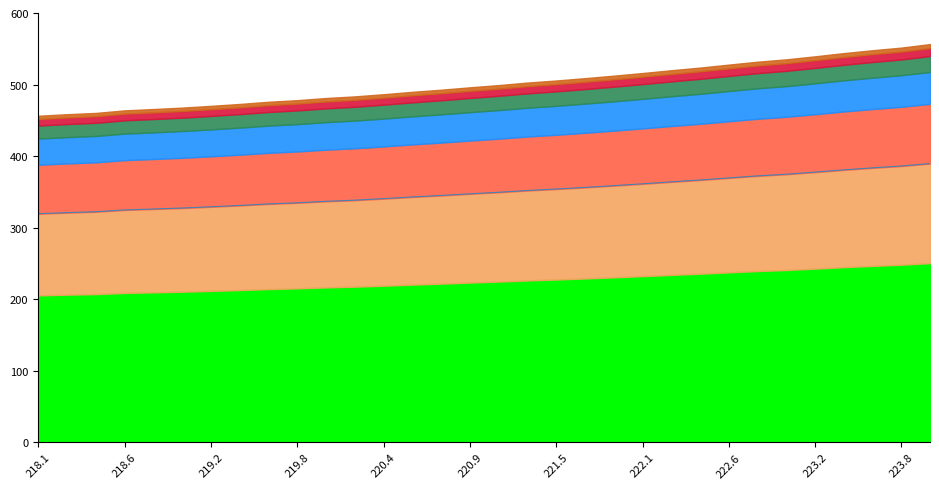

Reading left to right, extract all data points from this chart.

319.5	321.0	322.2	324.8	326.0	327.4	329.2	331.0	333.2	334.7	336.8	338.4	340.6	342.9	345.0	347.3	349.5	352.0	354.0	356.3	358.7	361.3	364.0	366.6	369.5	372.4	374.7	377.6	380.8	383.6	386.1	389.6